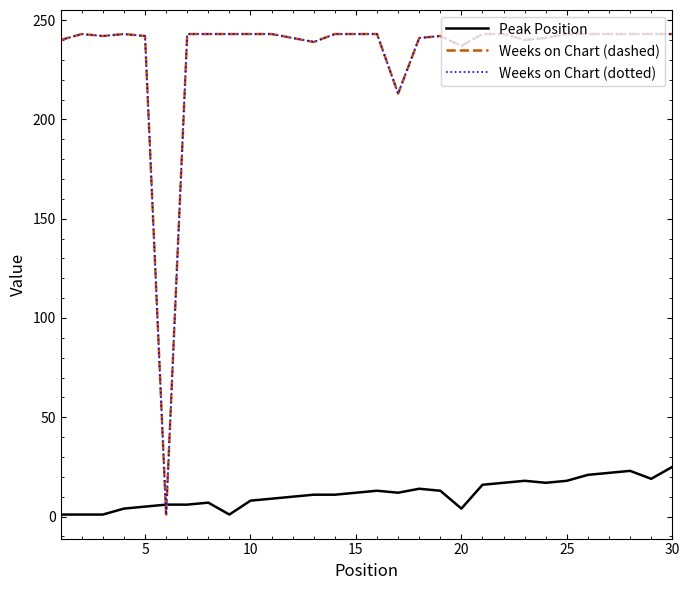

Does the chart display data point markers on the line(s)?

No